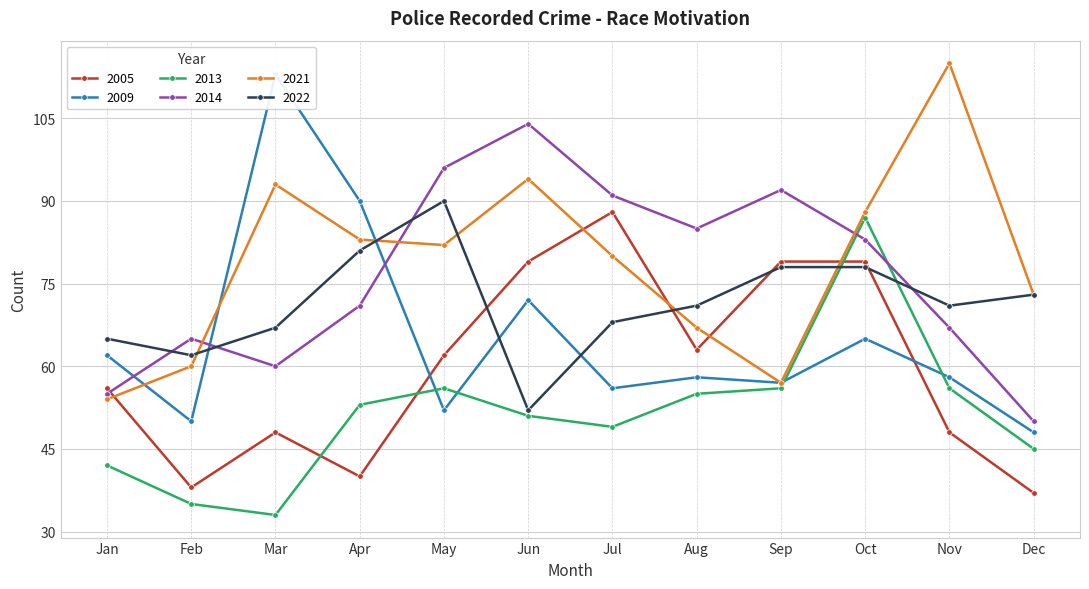

What is the total value across all series at Sep?

419